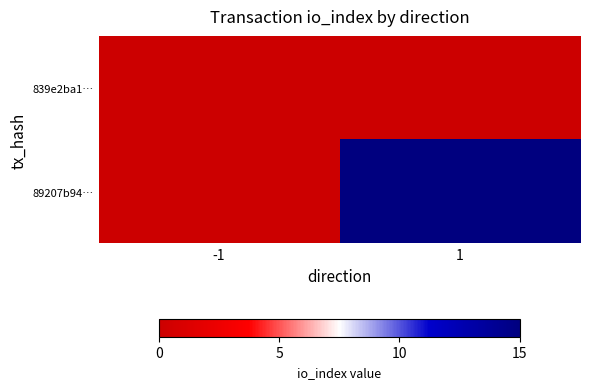

Which label corresponds to the largest value in the chart?

1